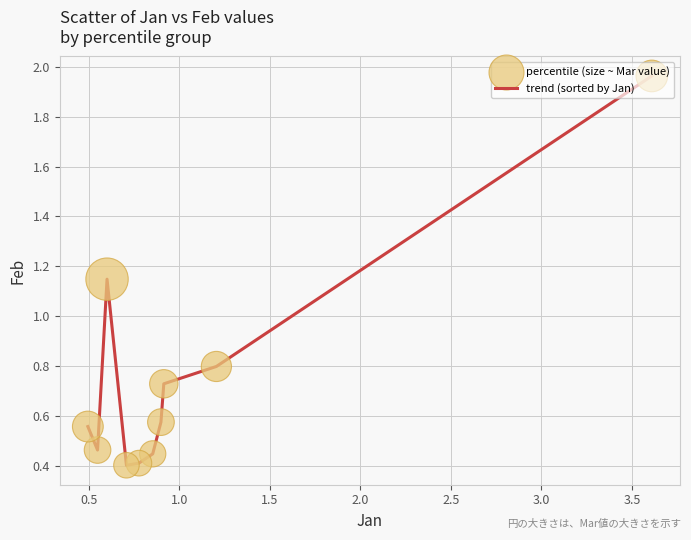

How many lines are shown in the chart?

1